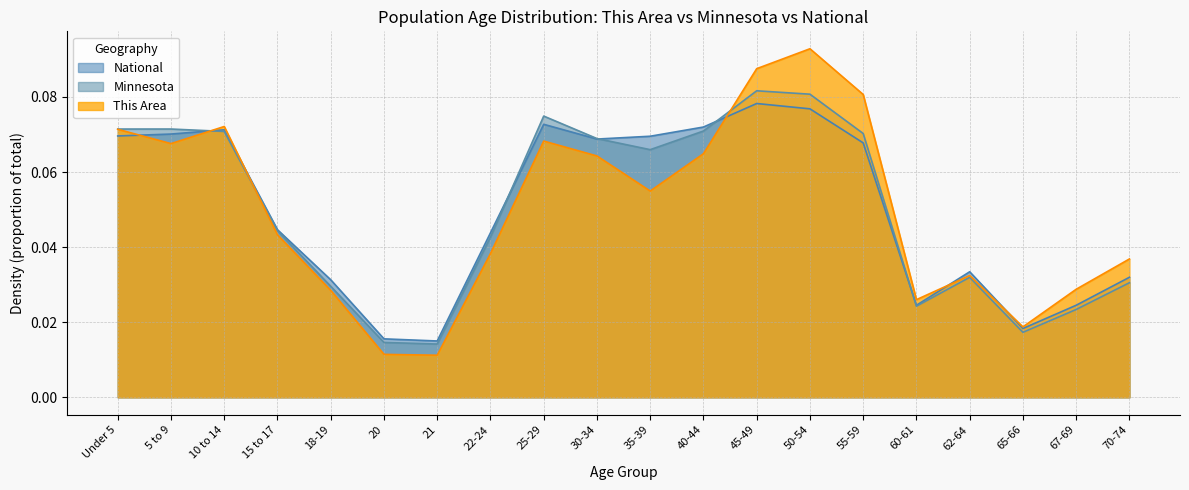

Which has a higher value, 35-39 or 65-66?

35-39